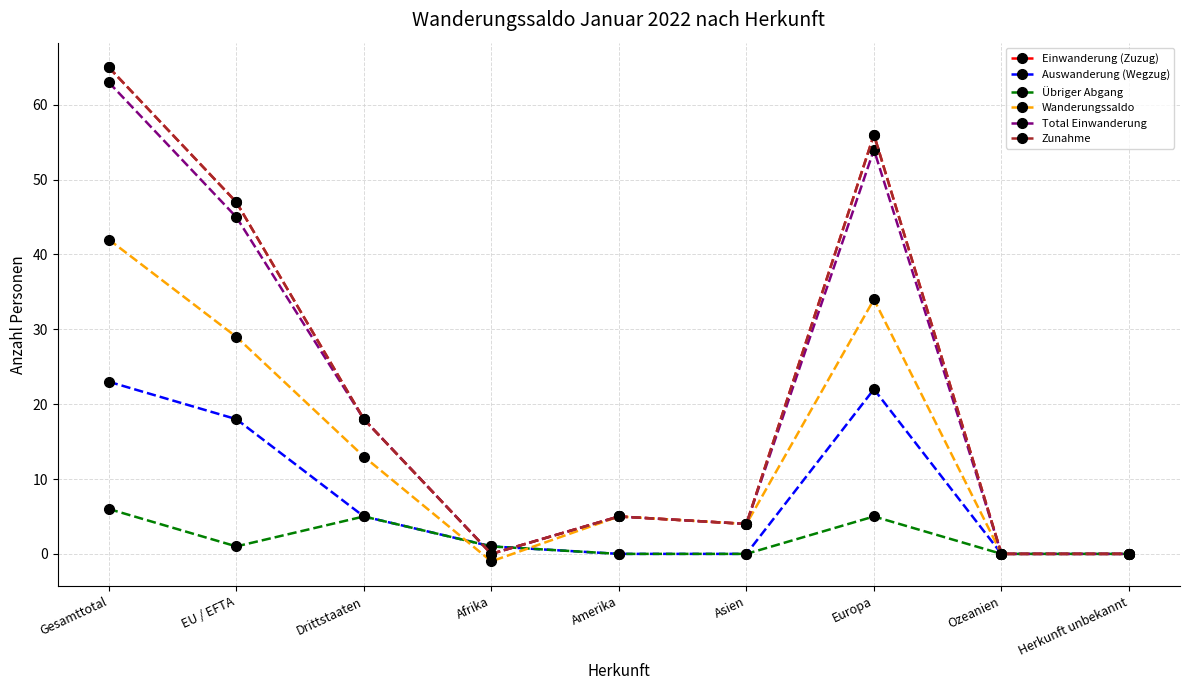

Is this an area chart (filled region under the line)?

No